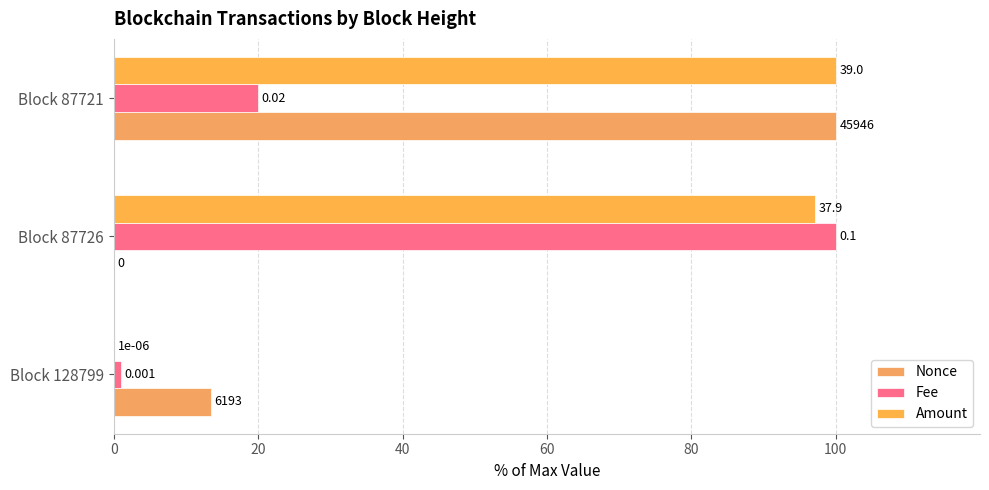

What is the value of the Amount bar at the 2nd from the left?

97.2